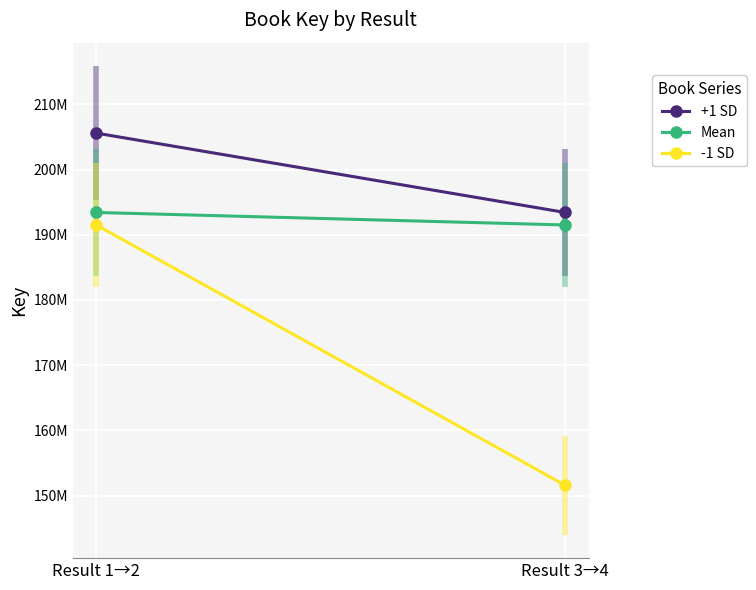

Which category has the highest value across all series?

Result 1→2